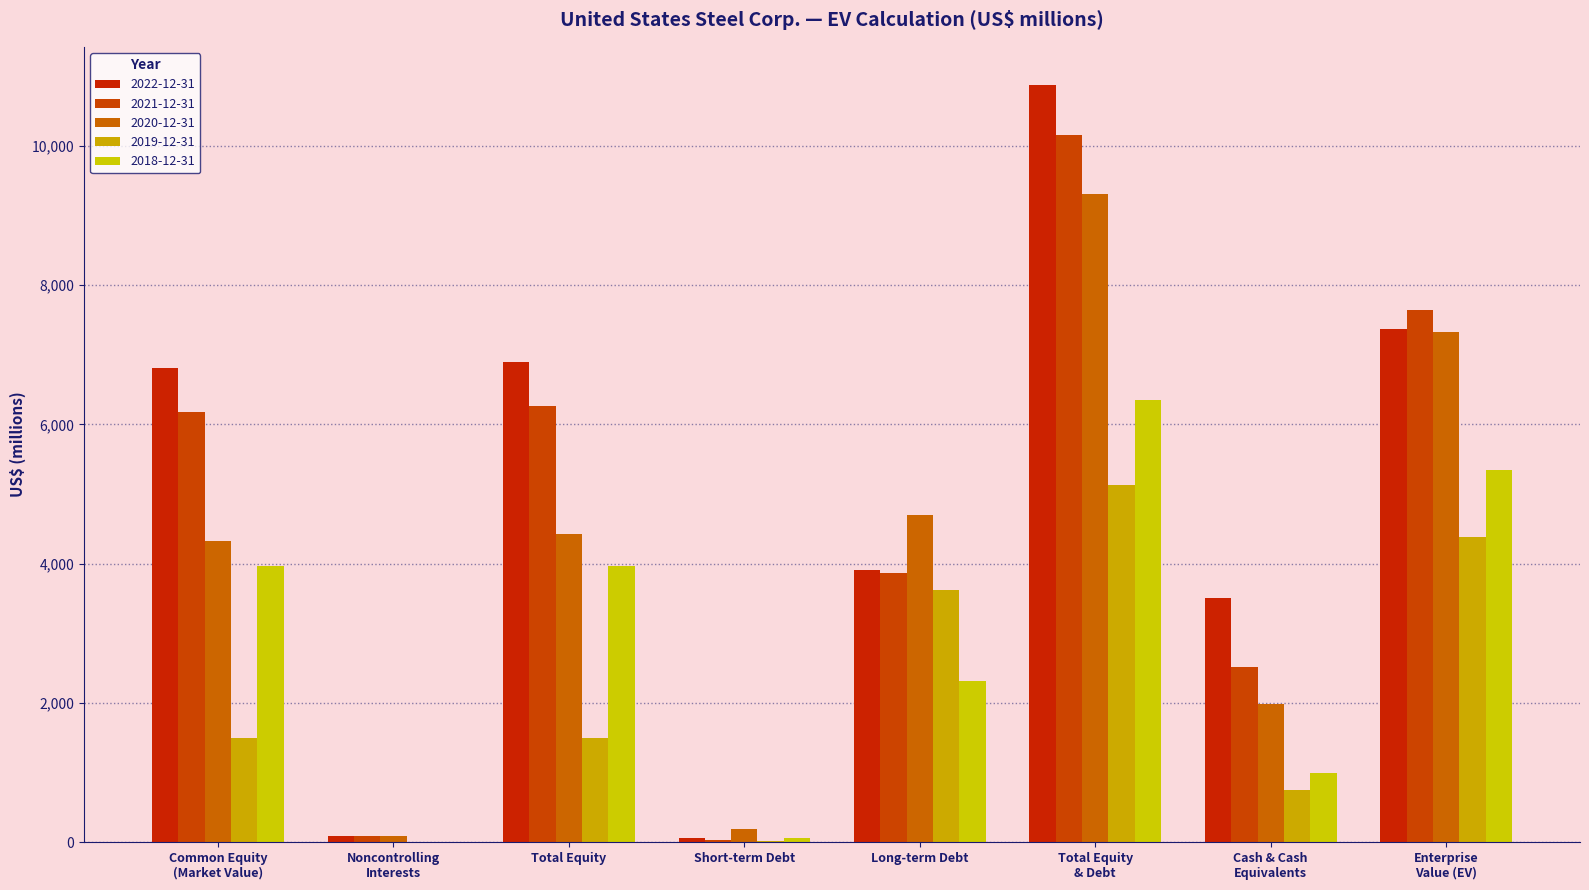

What is the total value across all series at Noncontrolling
Interests?

281